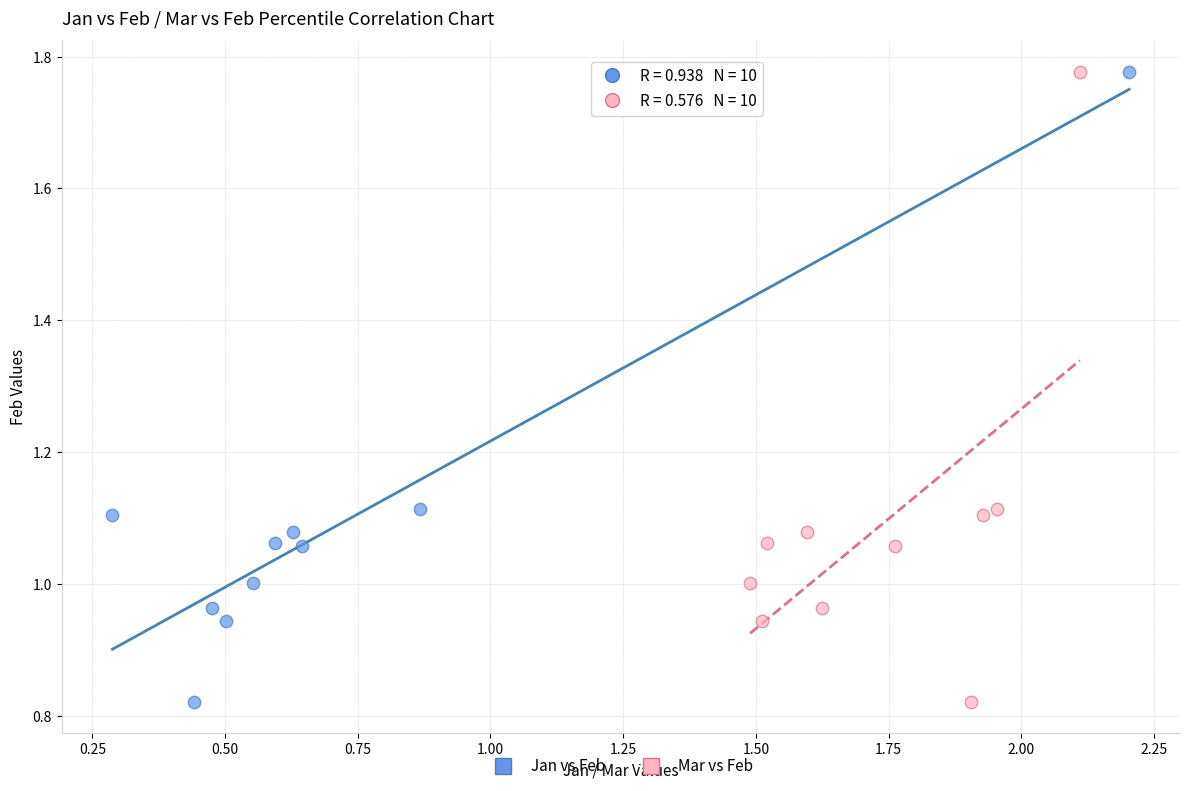

What are all the series names shown in the legend?

Jan vs Feb, Mar vs Feb